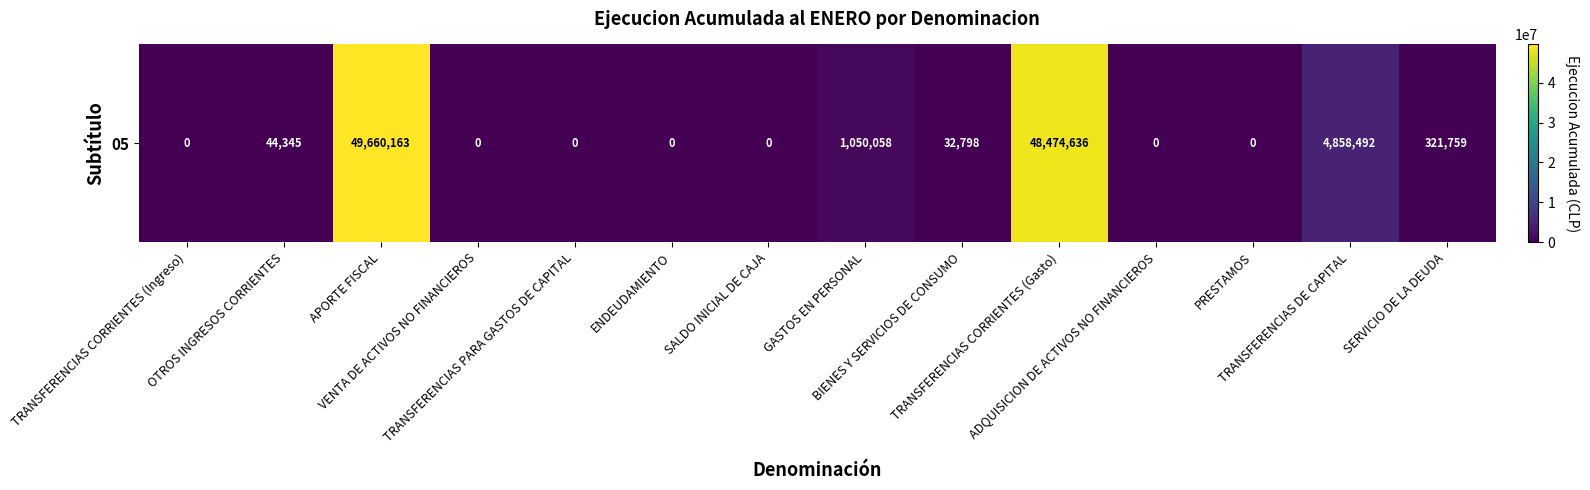

How many positive values are there?

7